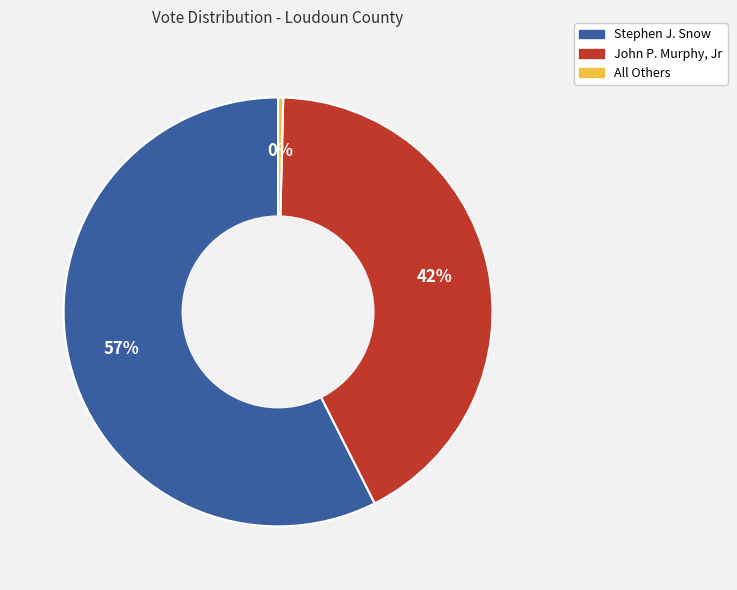

The All Others slice represents 0% of the pie. True or false?

True